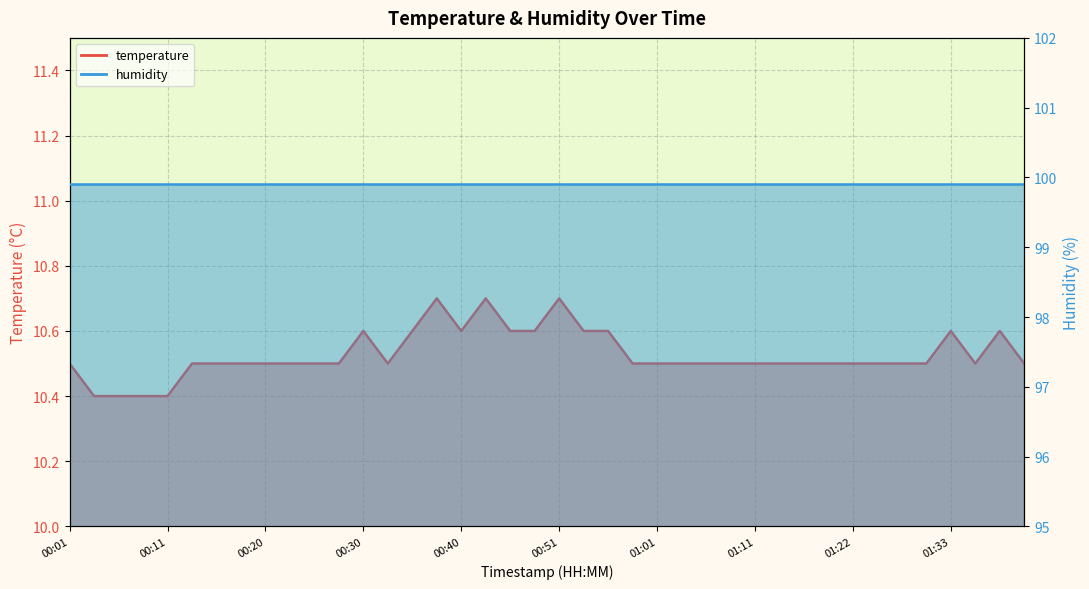

At which label is the value closest to 10?

00:03